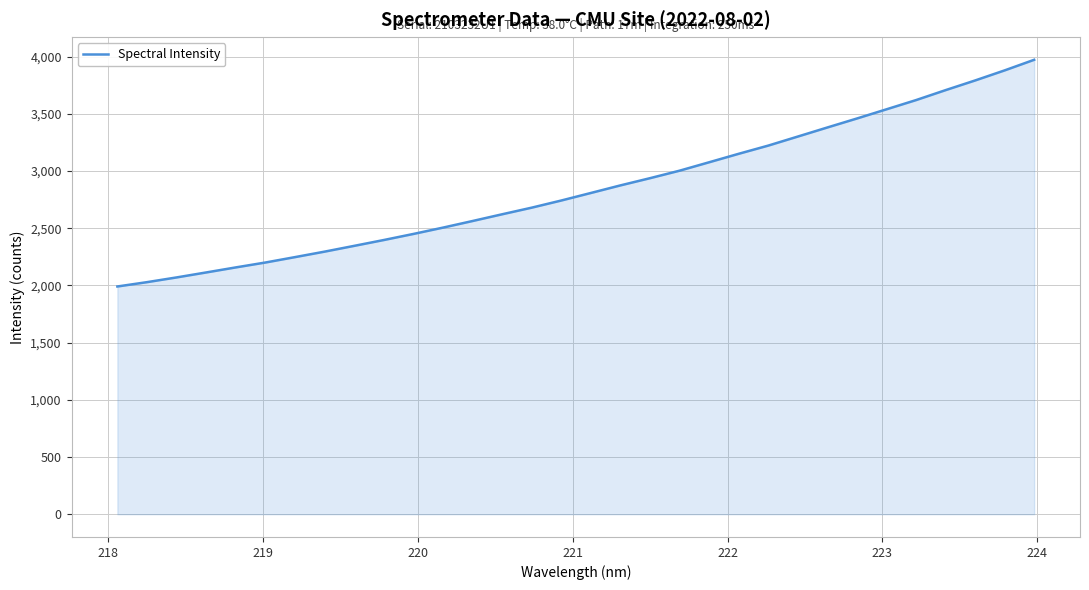

What is the smallest value displayed?

1991.1